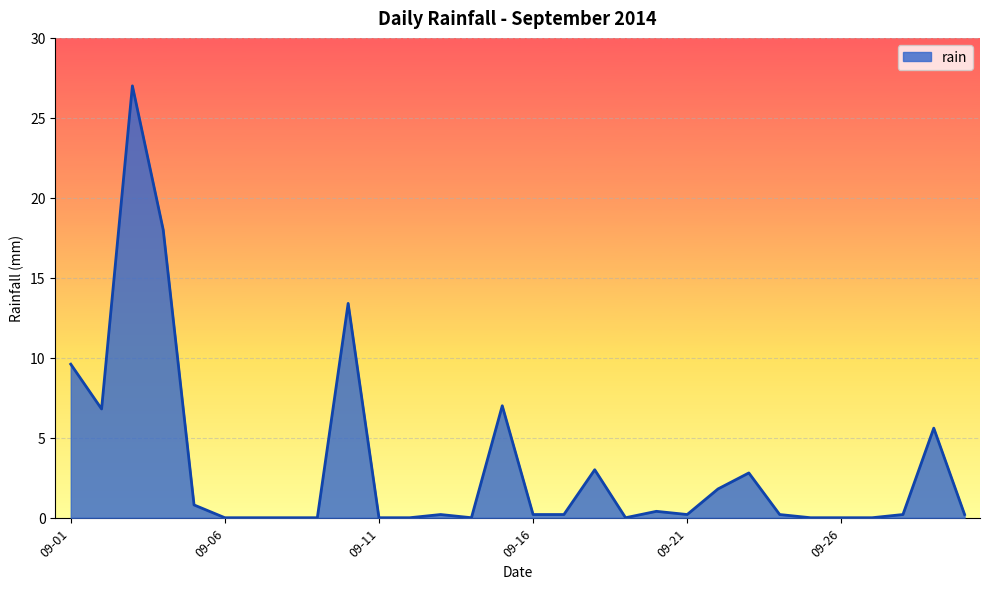

Reading right to left, what are all the values shown in this chart?

0.2	5.6	0.2	0.0	0.0	0.0	0.2	2.8	1.8	0.2	0.4	0.0	3.0	0.2	0.2	7.0	0.0	0.2	0.0	0.0	13.4	0.0	0.0	0.0	0.0	0.8	18.0	27.0	6.8	9.6